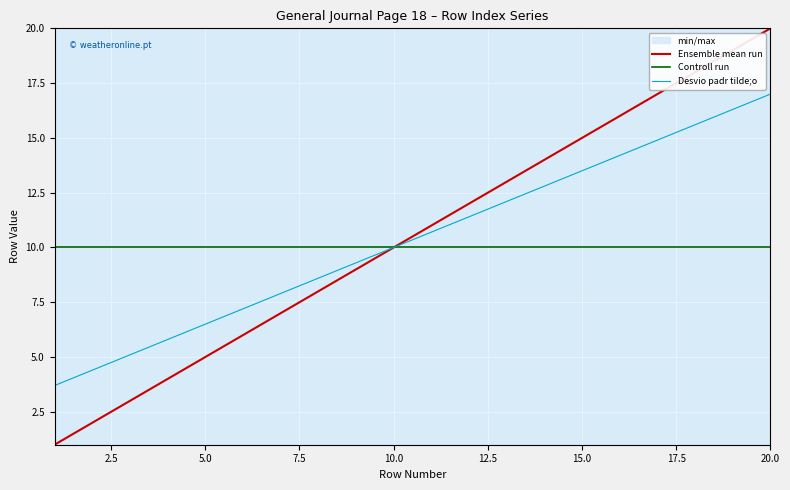

What is the highest value of the Desvio padr tilde;o series?

17.0